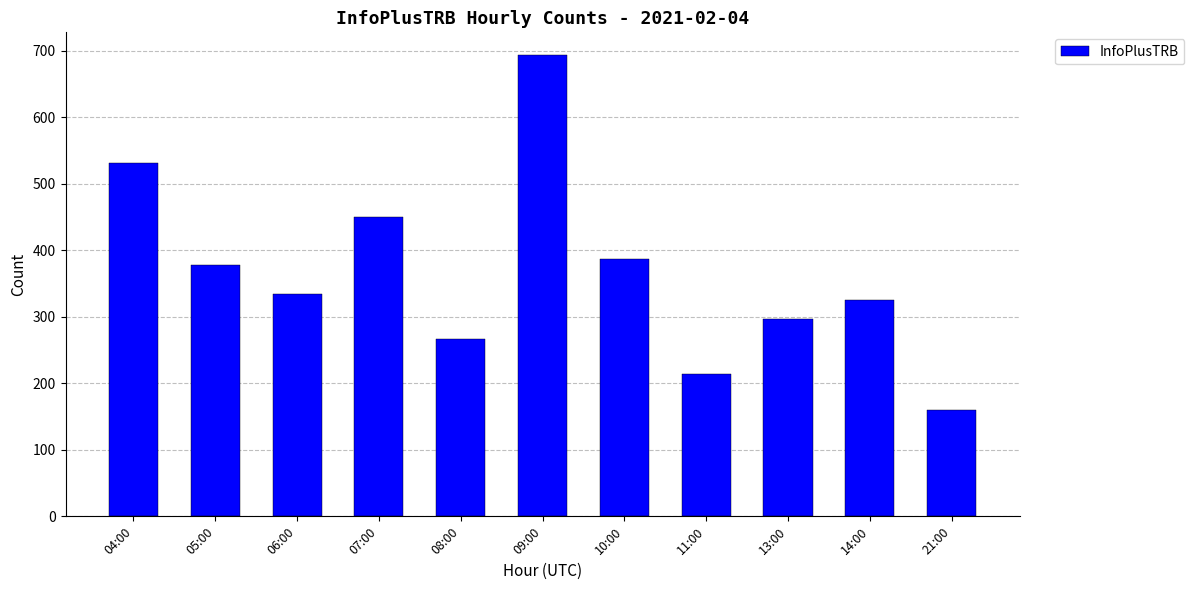

How many values are below 334?

5